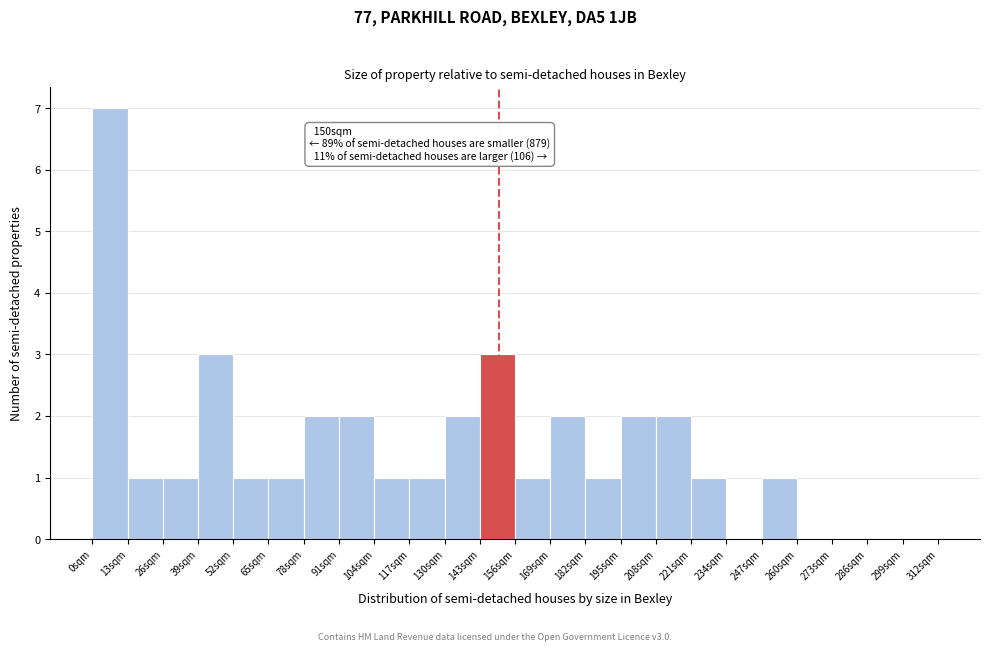

Over which range of the x-axis is the bar tallest?

0 to 13